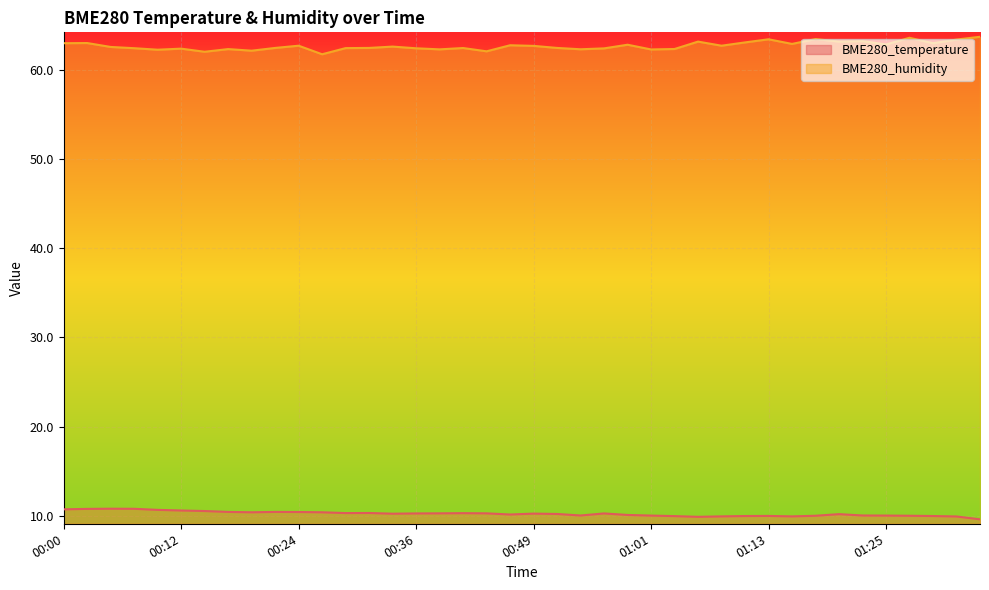

Rank the series by their average value, from highest to lowest.

BME280_humidity, BME280_temperature